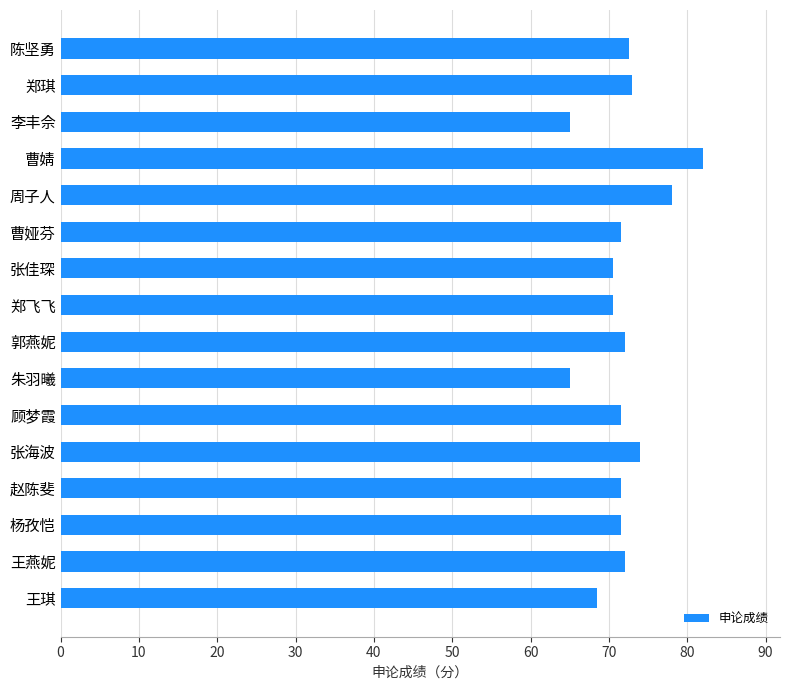

How many values exceed 71?

11